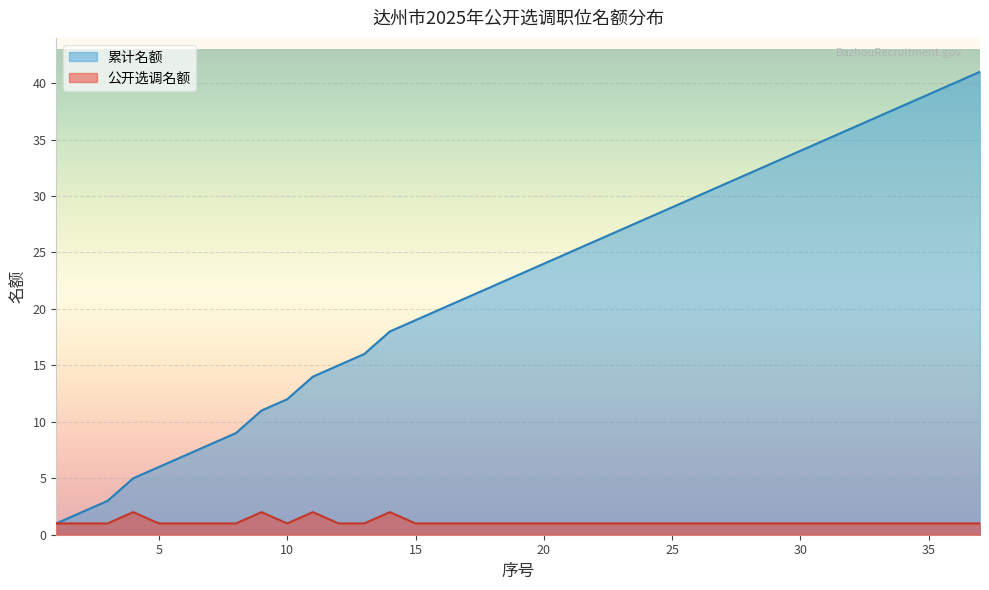

What is the sum of the 公开选调名额 values at 32 and 26?

2